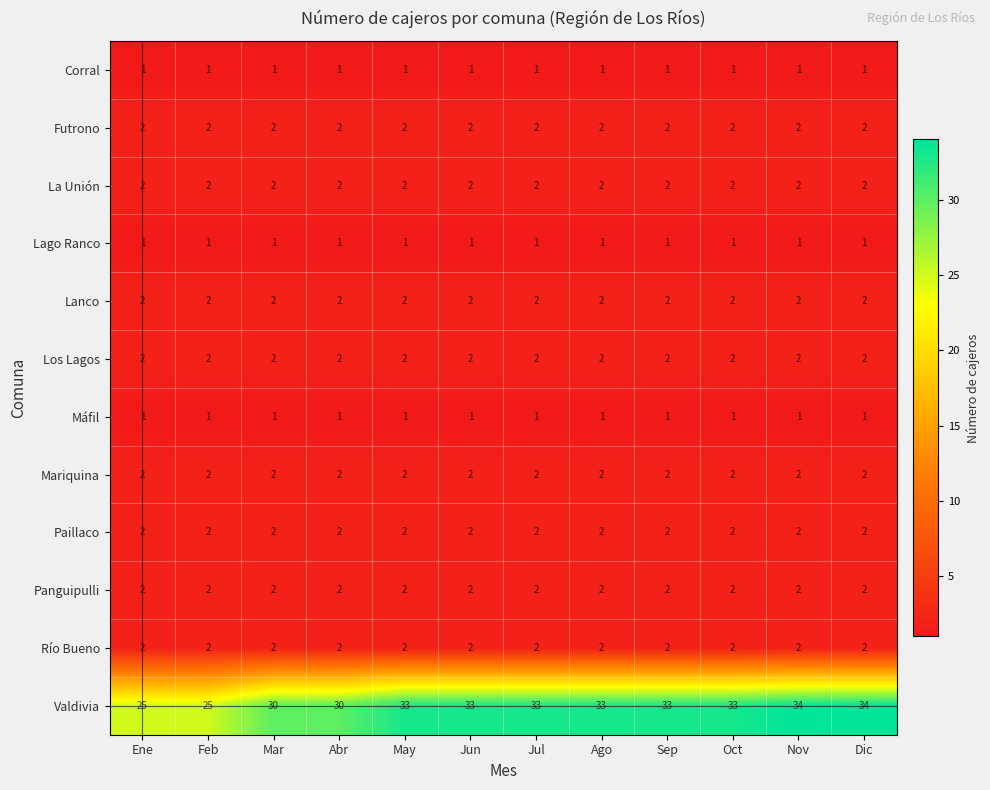

The value of Valdivia at Abr is 30. True or false?

True